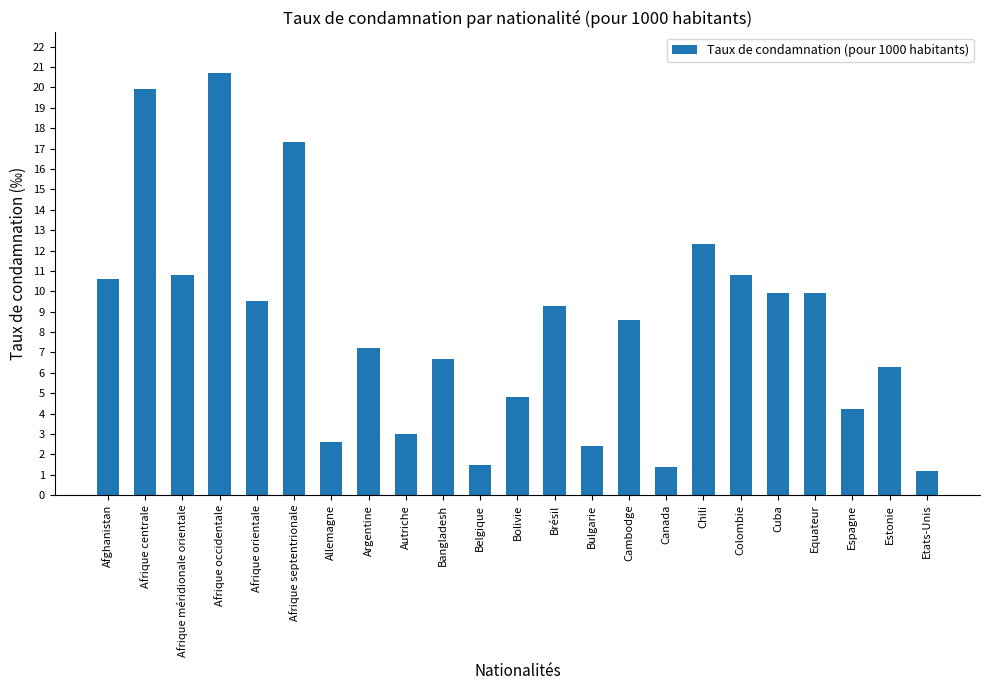

At which category does the chart reach its peak across all series?

Afrique occidentale